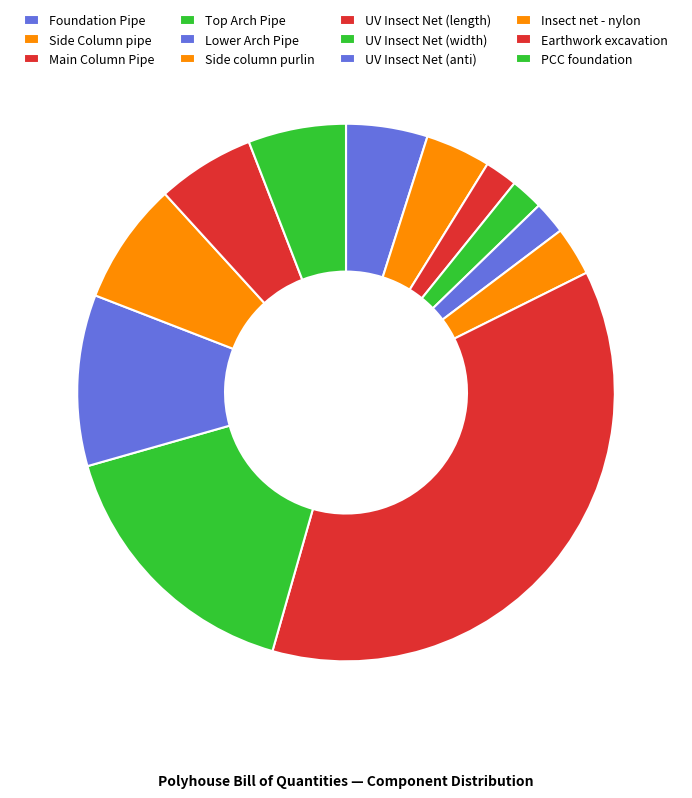

How many segments does this pie chart have?

12